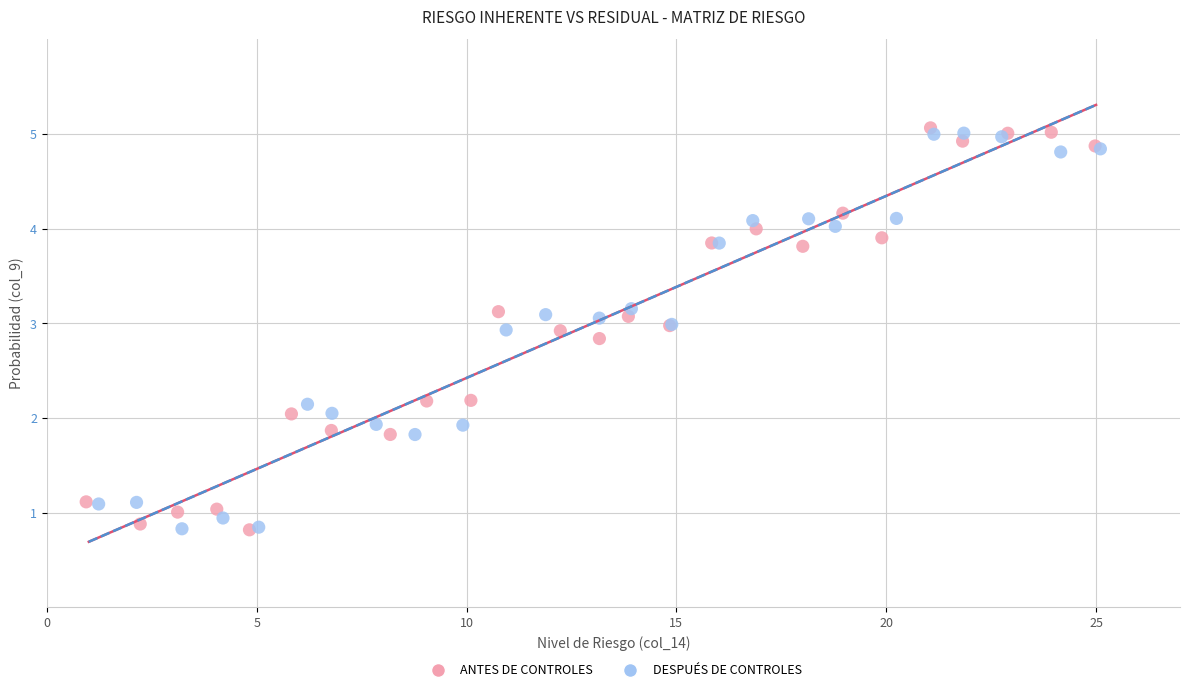

What are all the series names shown in the legend?

ANTES DE CONTROLES, DESPUÉS DE CONTROLES